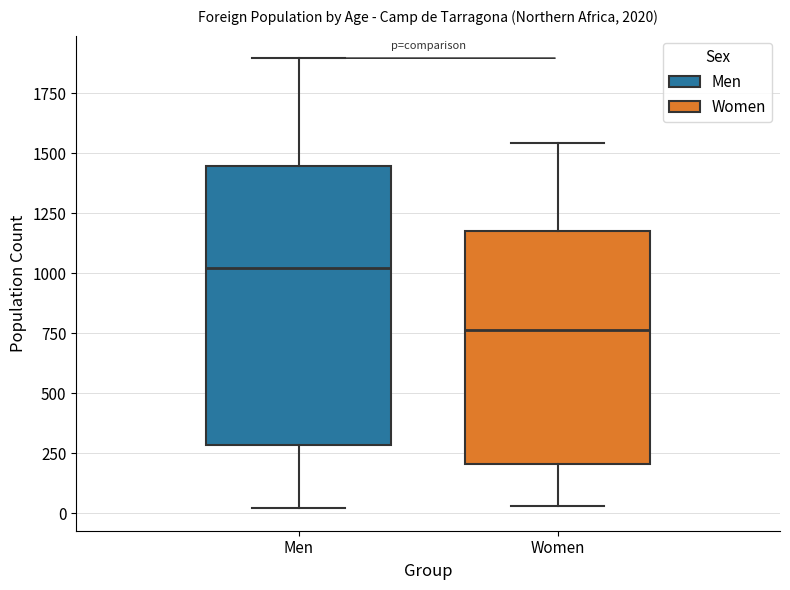

Reading left to right, read every box against the y-axis: the position of its median line, the range the box covers, and the ends of its whiskers. The values are not printed on the chart, so give them approximately, as read against the axis.

Men: median 1000, box 300 to 1450, whiskers 0 to 1900
Women: median 750, box 200 to 1150, whiskers 50 to 1550